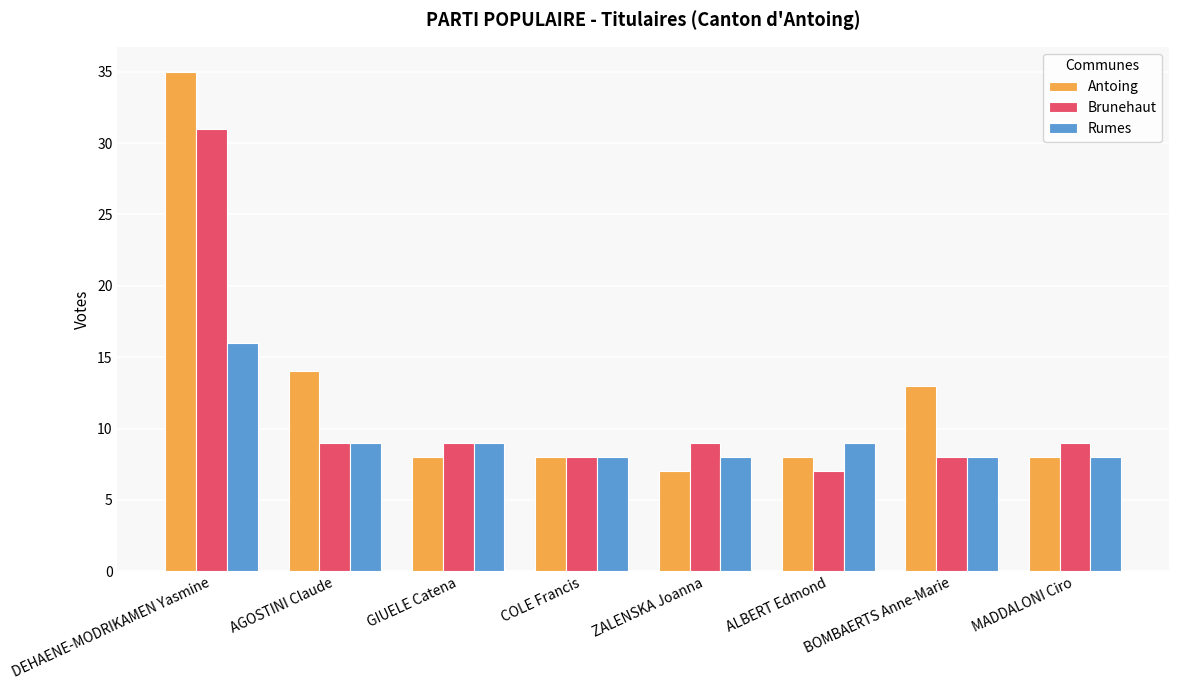

What is the total value across all series at DEHAENE-MODRIKAMEN Yasmine?

82